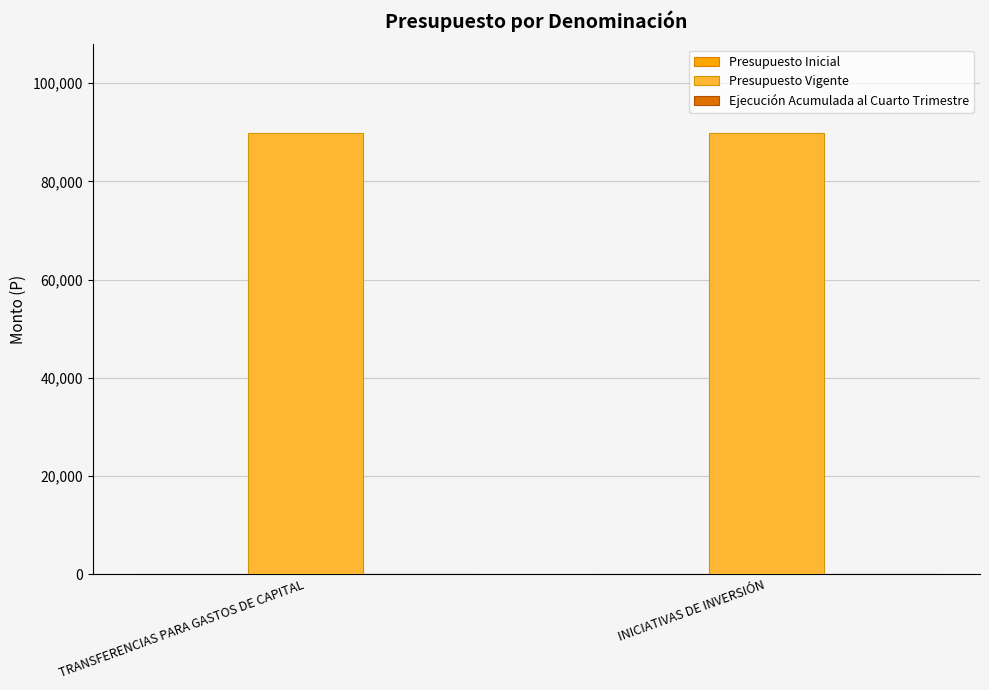

At how many categories does at least one series exceed 45501?

2